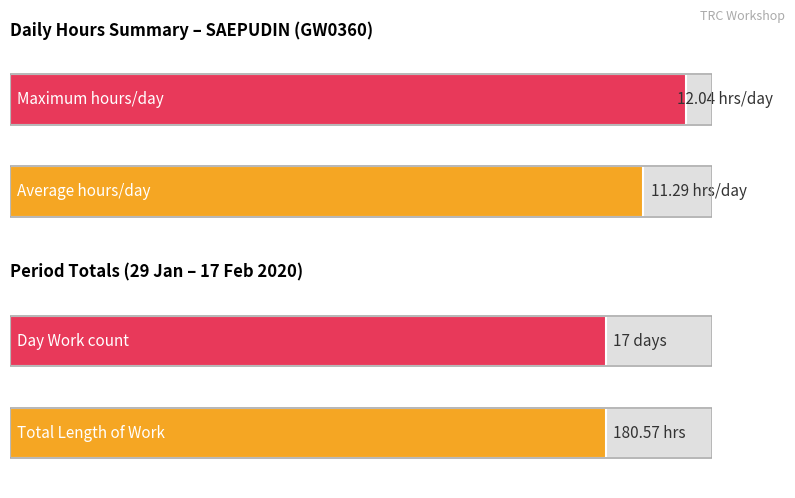

How many series are shown in this chart?

1